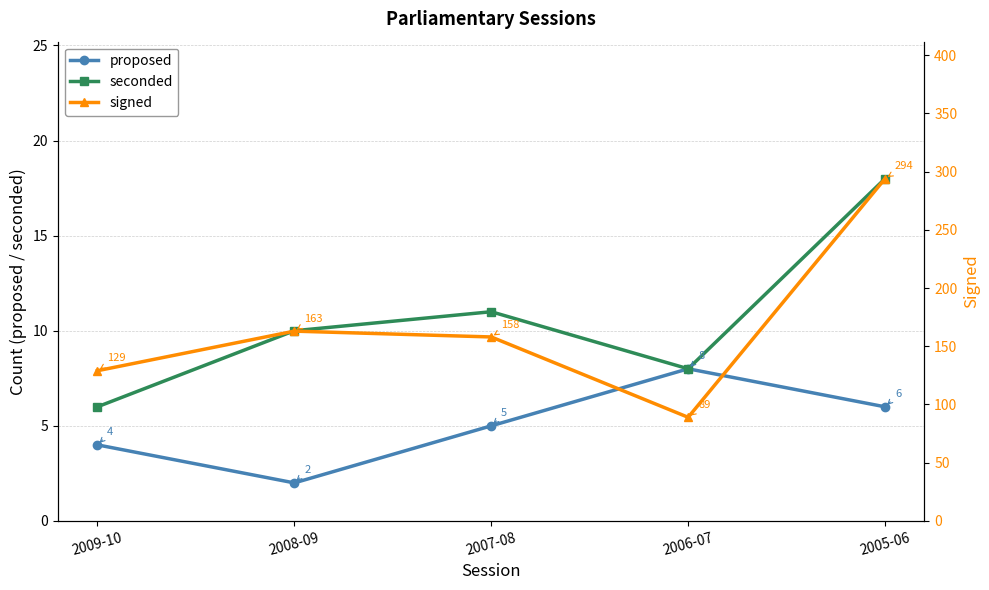

What is the value of the proposed point at the 2nd from the left?

2